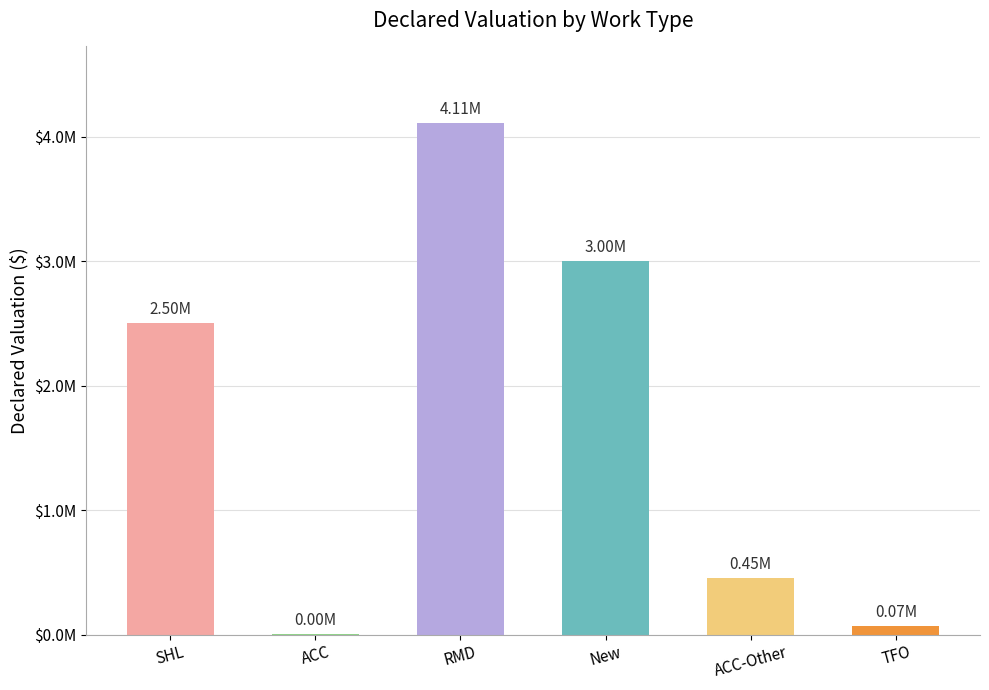

Reading right to left, extract all data points from this chart.

70000	454553	3000000	4107823	2000	2500000